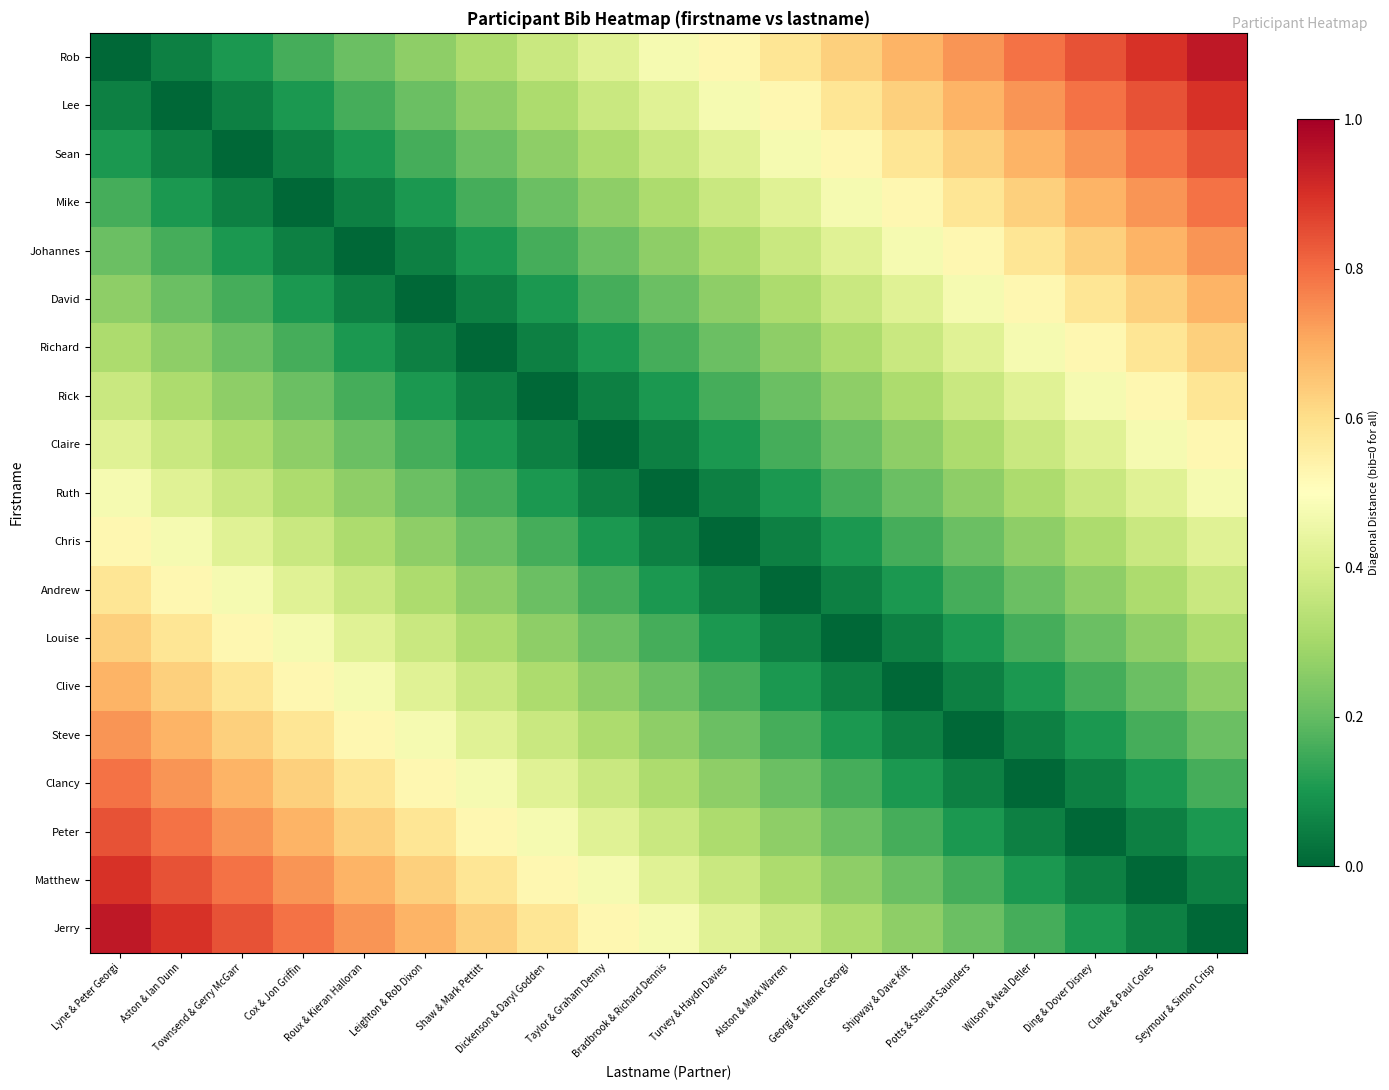

At which category is the sum across all series the highest?

Lyne & Peter Georgi